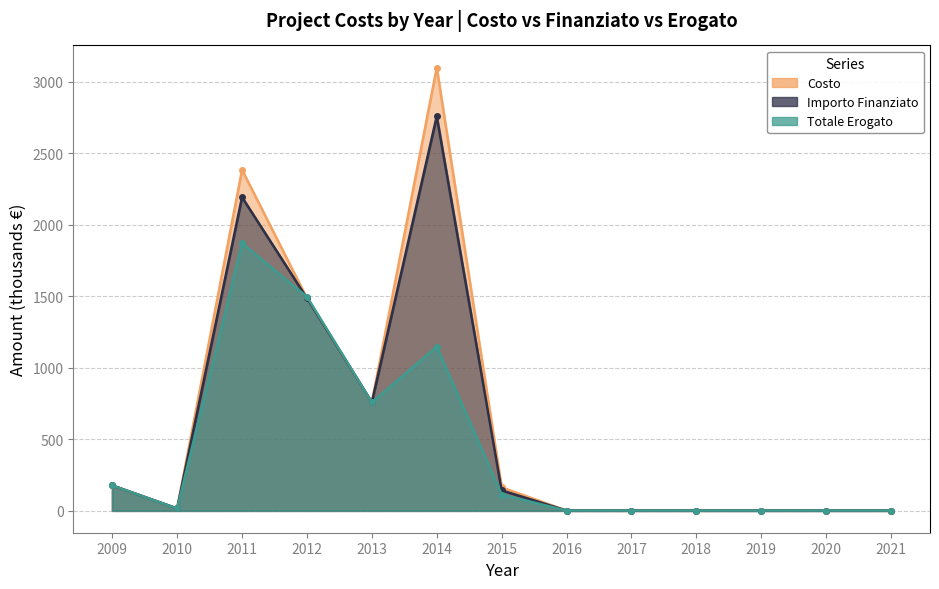

Rank the series by their average value, from highest to lowest.

Costo, Importo Finanziato, Totale Erogato